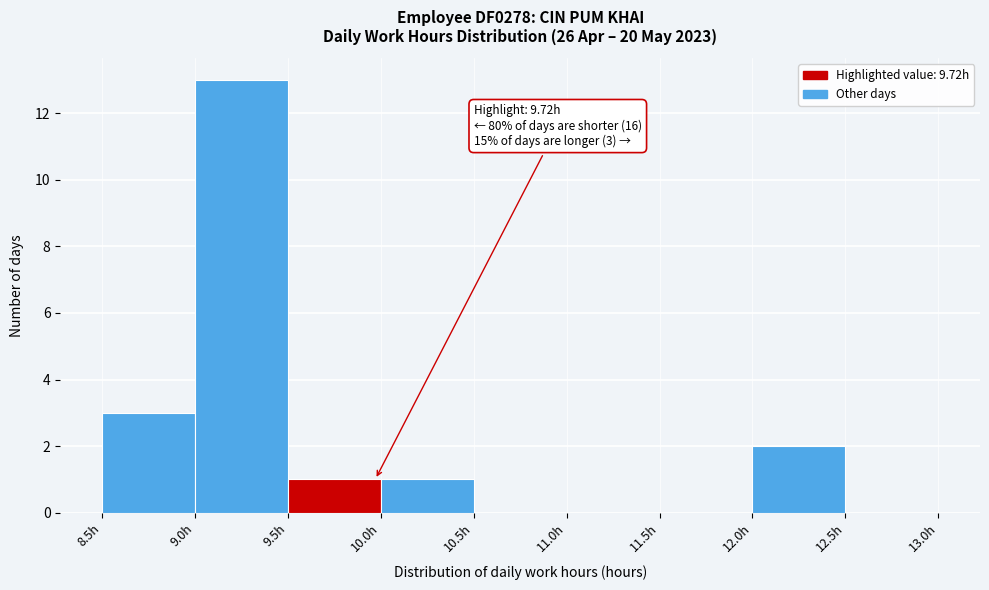

Which range on the x-axis has the tallest bar?

9.0 to 9.5